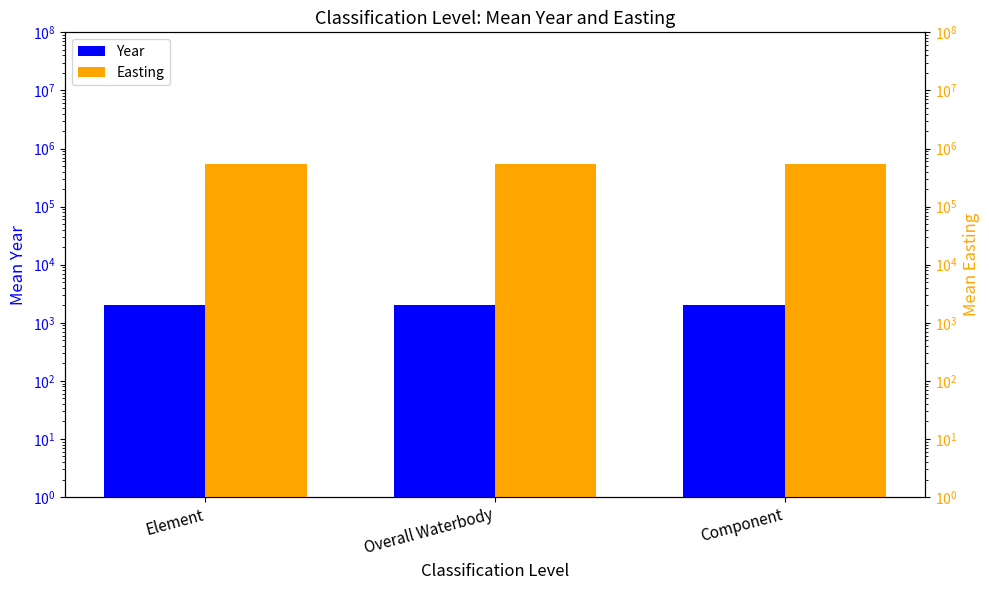

Is the value of Year at Element greater than the value of Easting at Element?

No